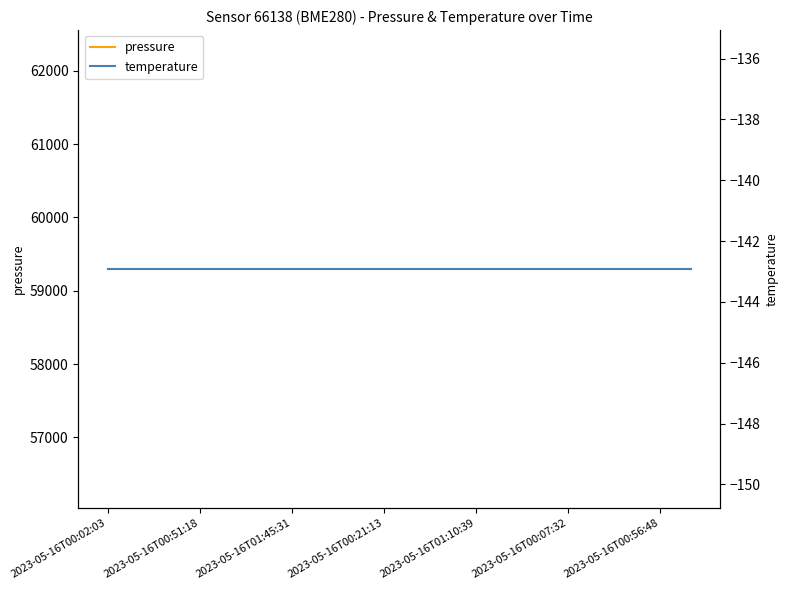

At 8, list the series in order from largest to smallest.

pressure, temperature